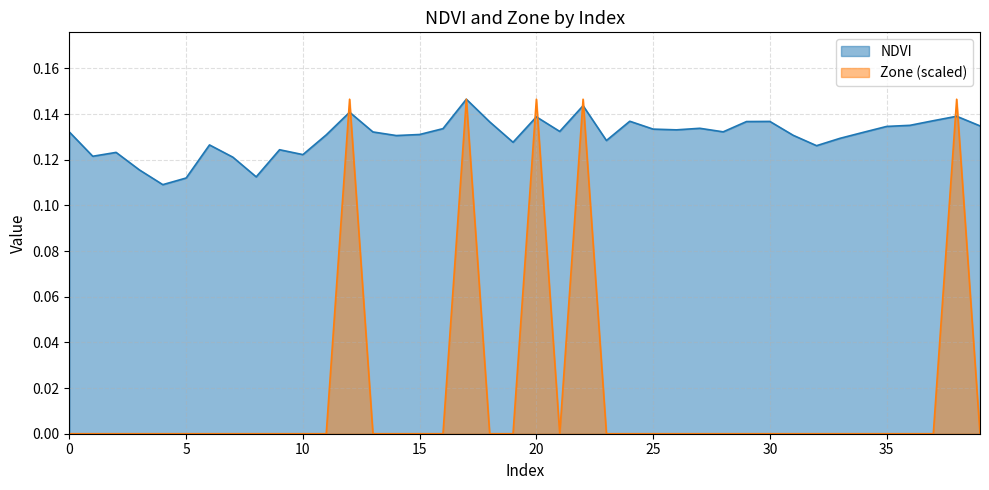

What is the difference between the maximum and minimum values in the Zone series?

0.1